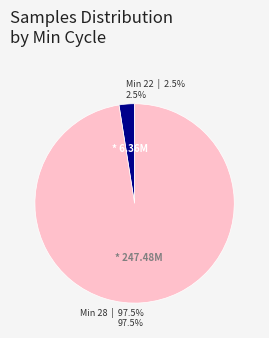

Is there a majority slice in this chart?

Yes